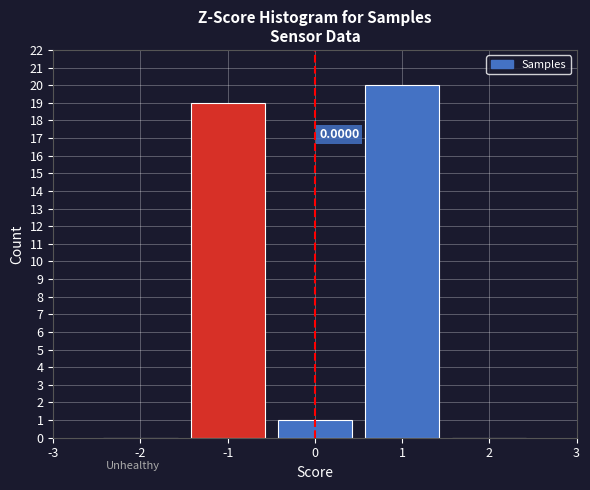

Over which range of the x-axis is the bar tallest?

0.5 to 1.5